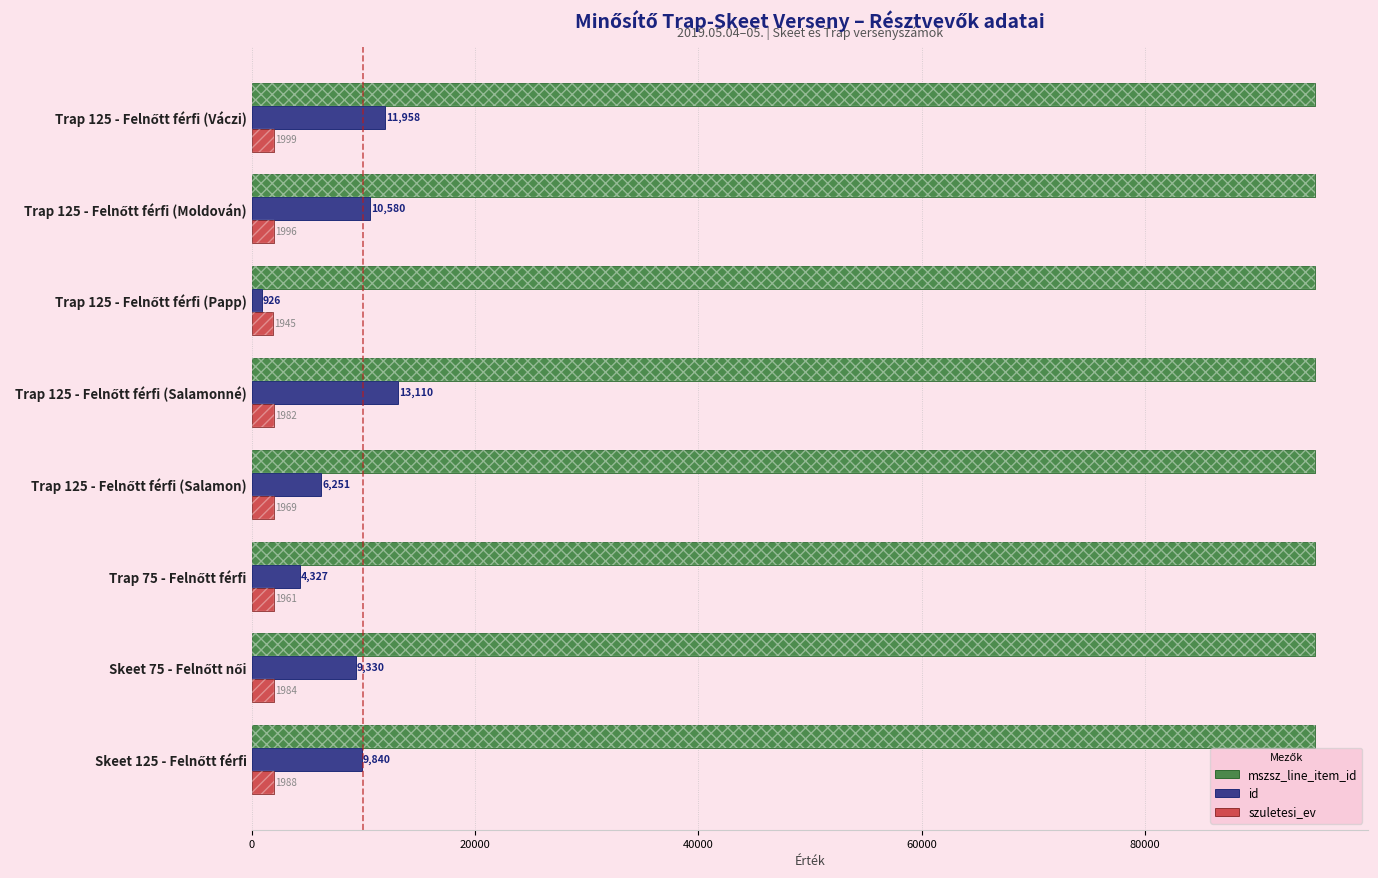

What is the average value of the szuletesi_ev series?

1978